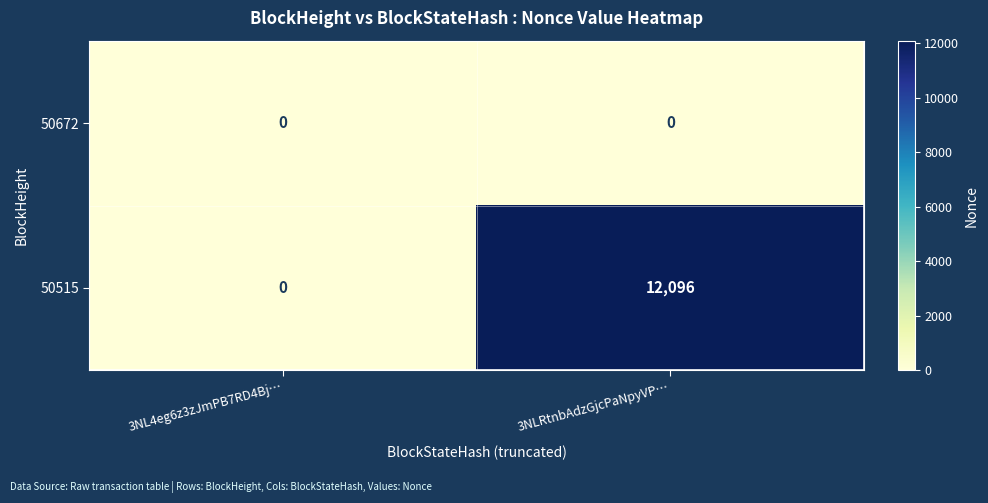

Rank the series by their average value, from highest to lowest.

50515, 50672